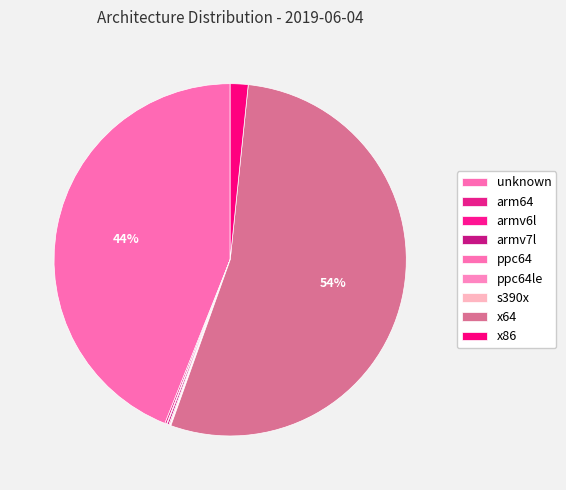

Which slice is the smallest?

s390x